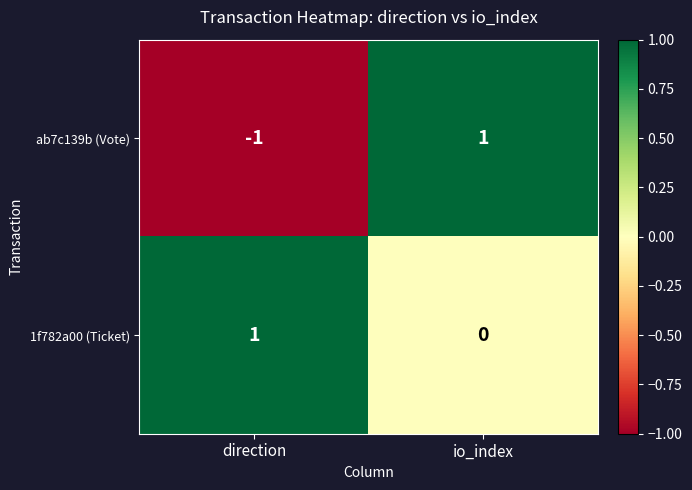

Reading left to right, transcribe all the data shown in this chart.

ab7c139b (Vote): -1	1
1f782a00 (Ticket): 1	0